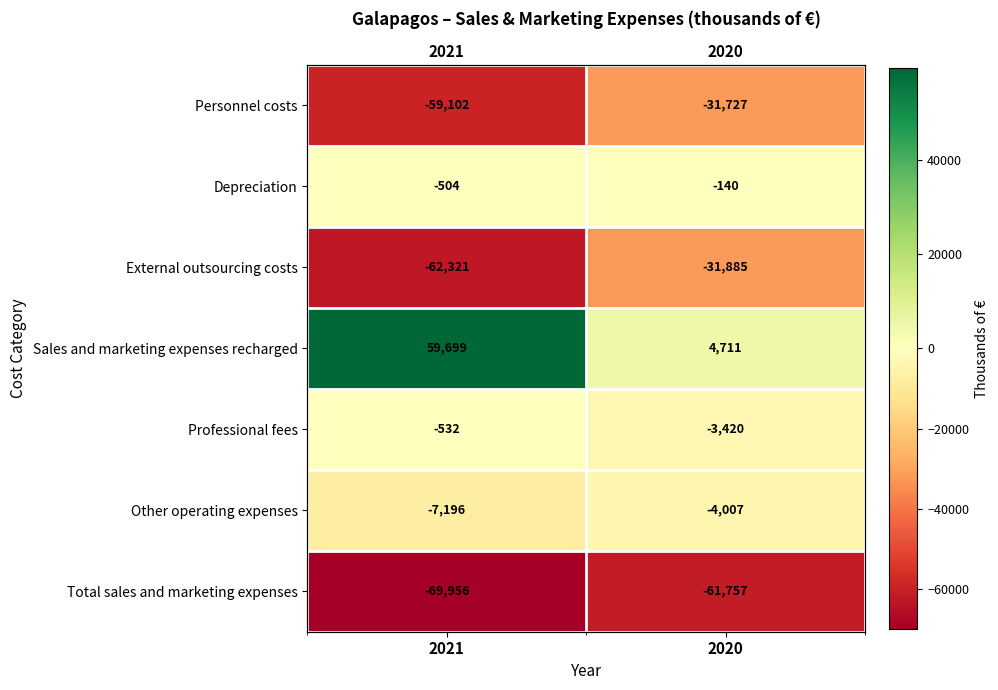

Which series changed the most between 2021 and 2020?

Sales and marketing expenses recharged